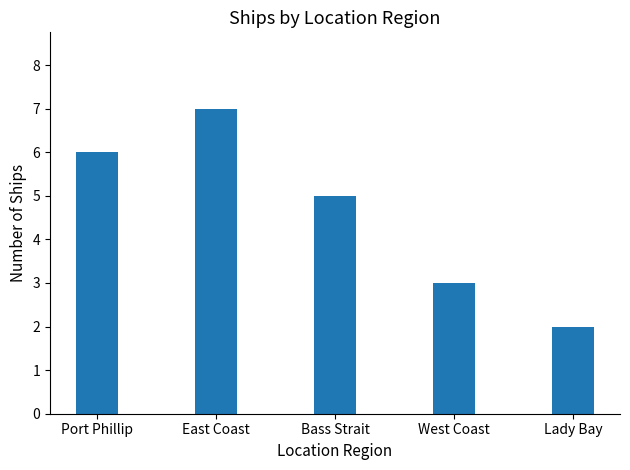

What is the ratio of the value at Lady Bay to the value at Bass Strait?

0.4